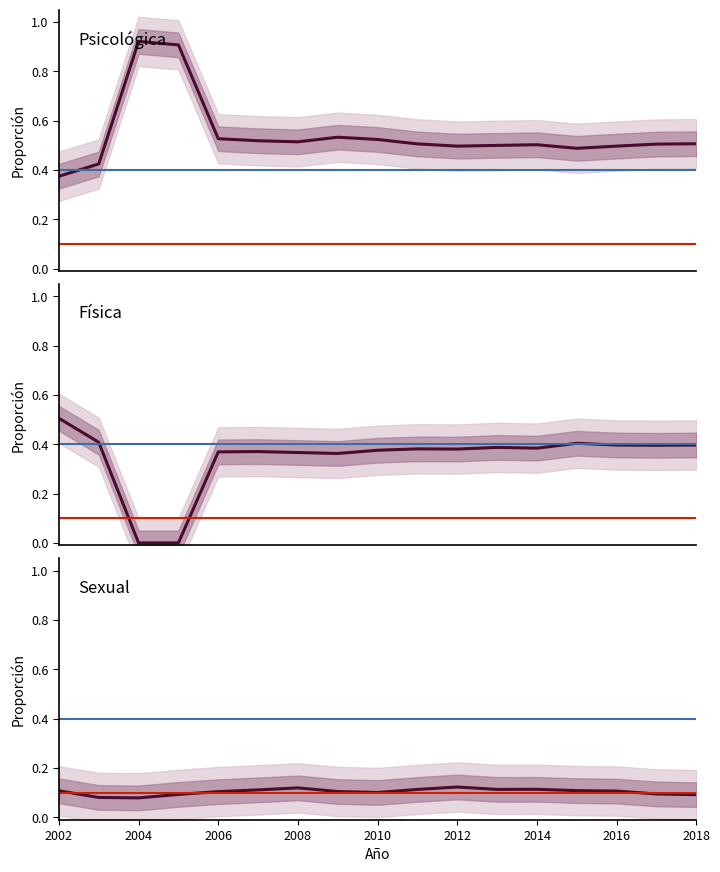

List the series in order of their peak value, highest first.

Psicológica, Física, Sexual